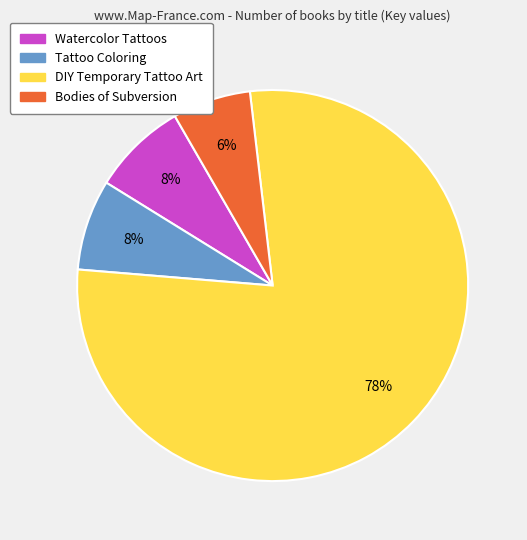

Do DIY Temporary Tattoo Art and Bodies of Subversion together represent more than half of the pie?

Yes